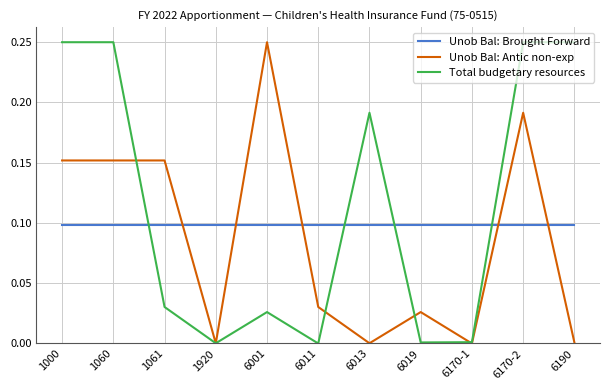

Is the value of Unob Bal: Antic non-exp at 6190 greater than the value of Unob Bal: Brought Forward at 1061?

No